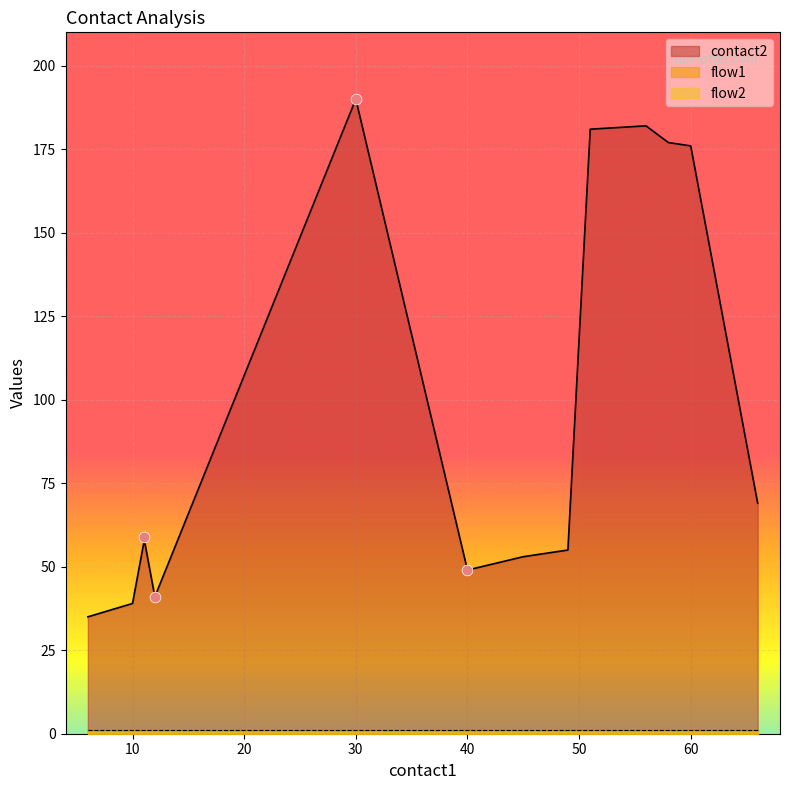

Is the value of flow1 at 10 greater than the value of contact2 at 6?

No